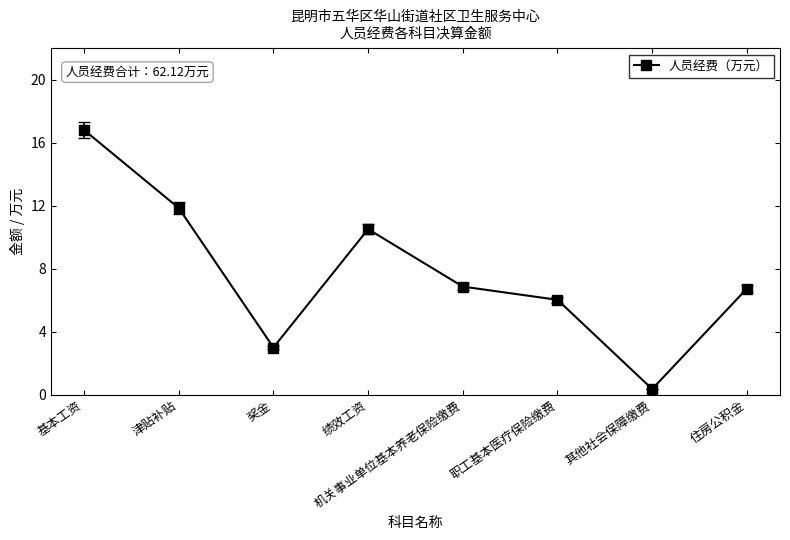

What position from the right is 机关事业单位基本养老保险缴费?

4